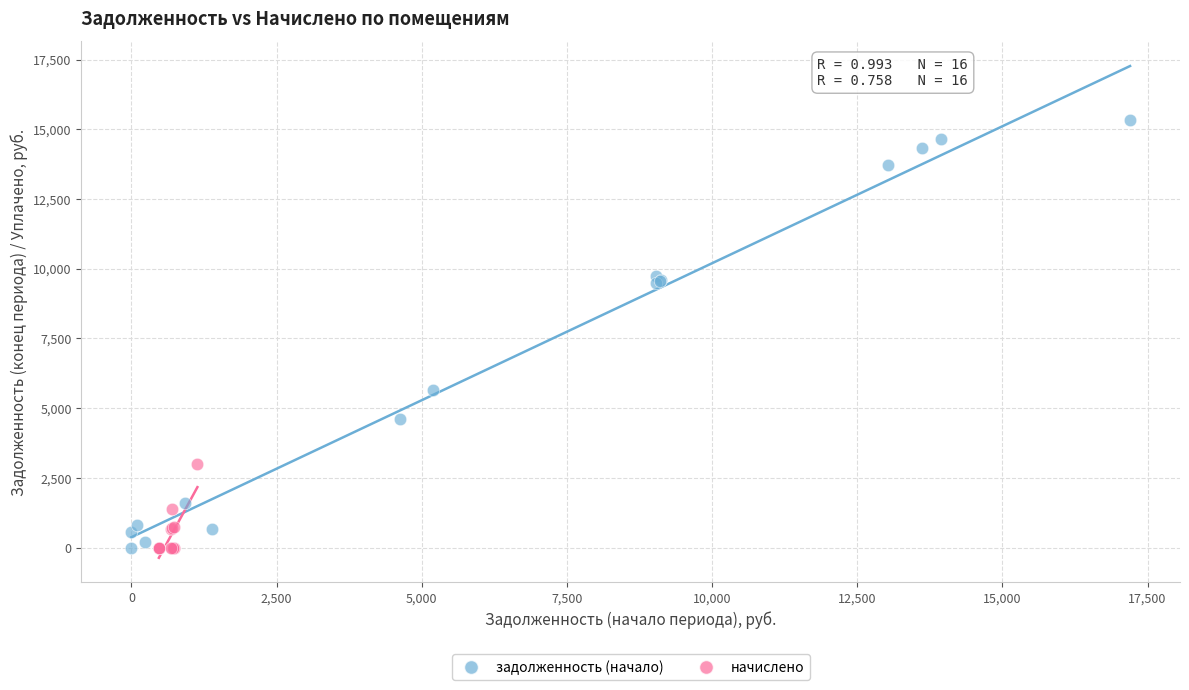

What are all the series names shown in the legend?

задолженность (начало), начислено